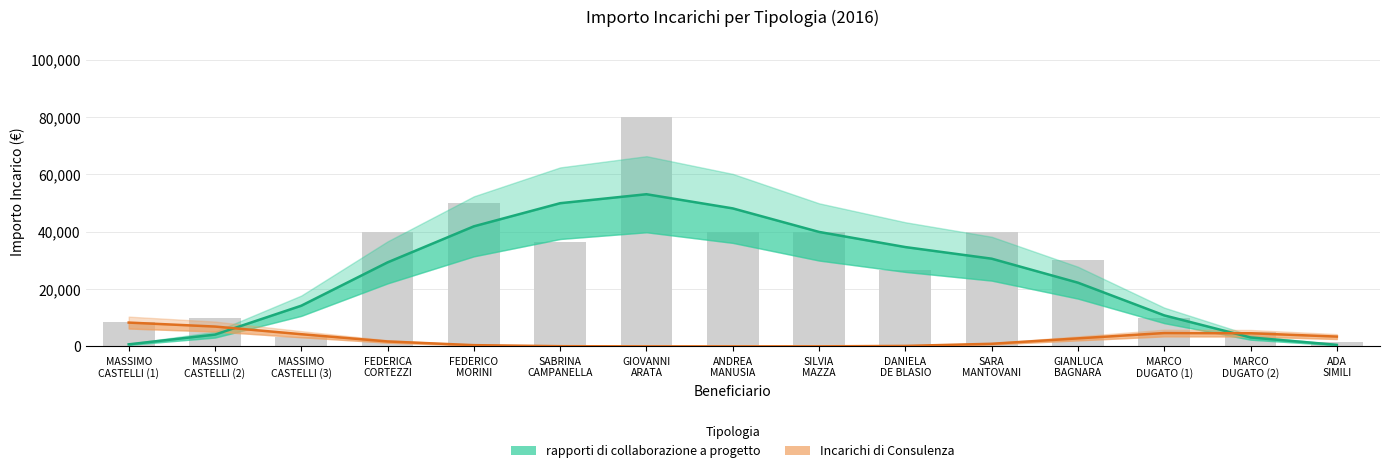

The rapporti di collaborazione a progetto series shows 58272.9 at DANIELA
DE BLASIO. True or false?

False